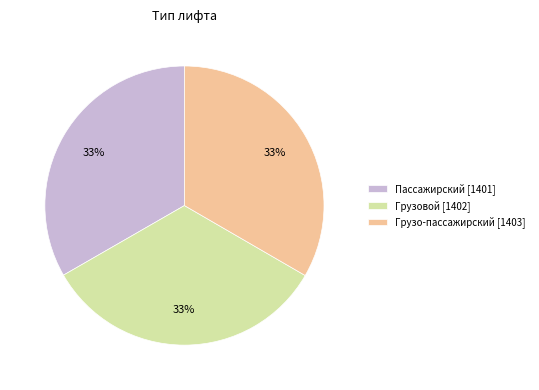

Does Грузо-пассажирский account for over 50% of the chart?

No